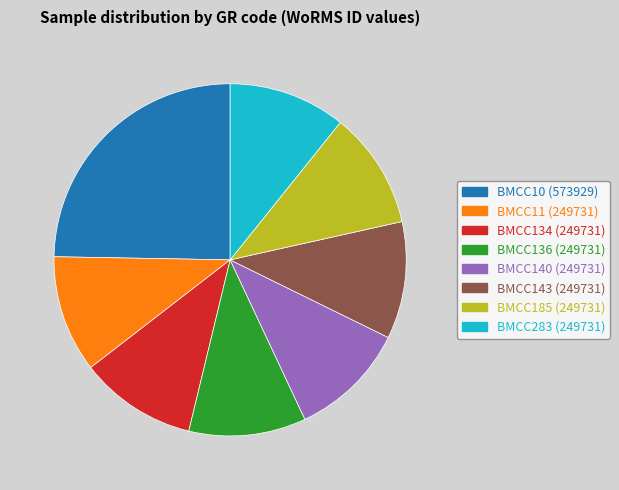

Do BMCC143 and BMCC283 together represent more than half of the pie?

No